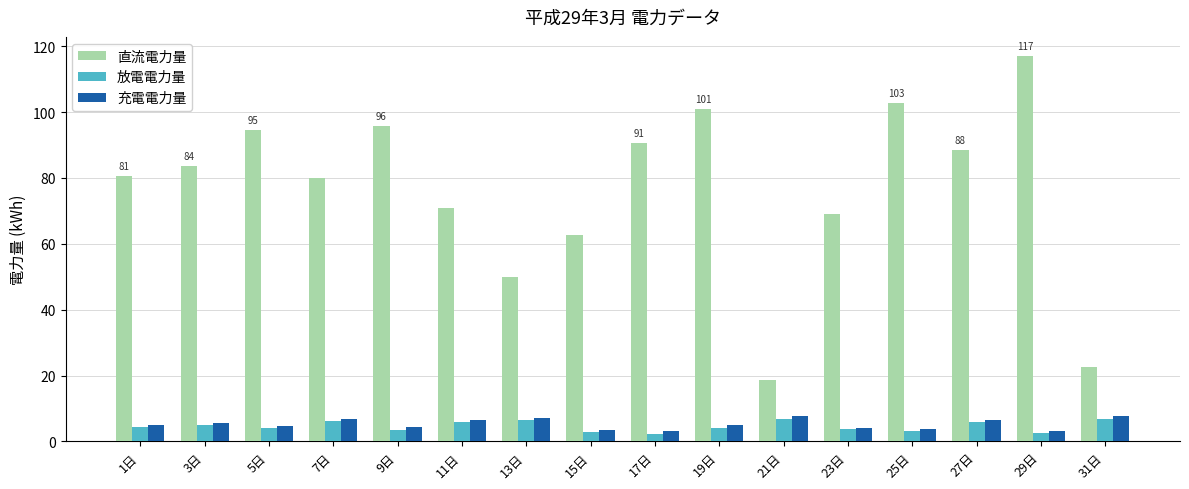

The value of 充電電力量 at 25日 is 3.9. True or false?

True